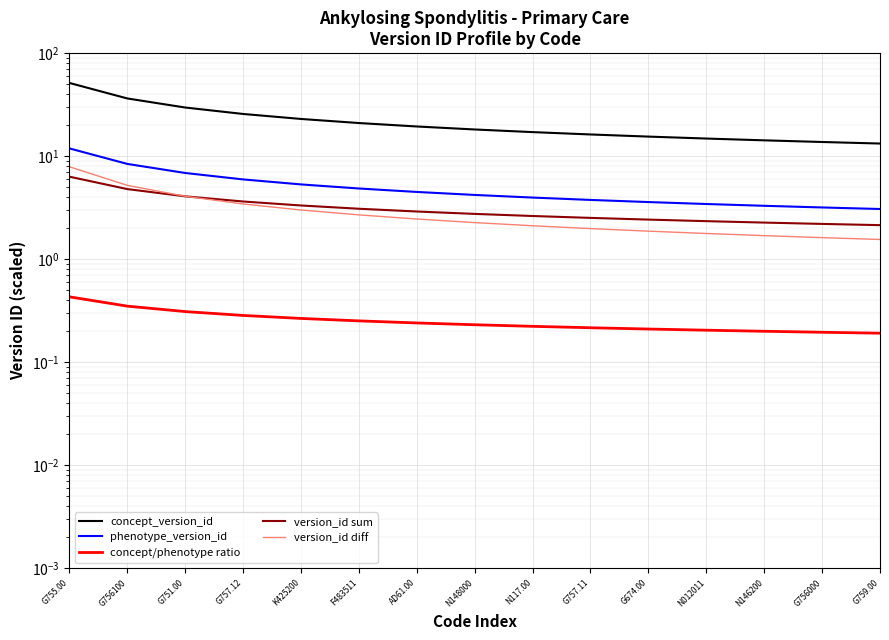

Rank the categories by phenotype_version_id value from highest to lowest.

G755.00, G756100, G751.00, G757.12, K425200, F483511, AD61.00, N148000, N117.00, G757.11, G674.00, N012011, N146200, G756000, G759.00